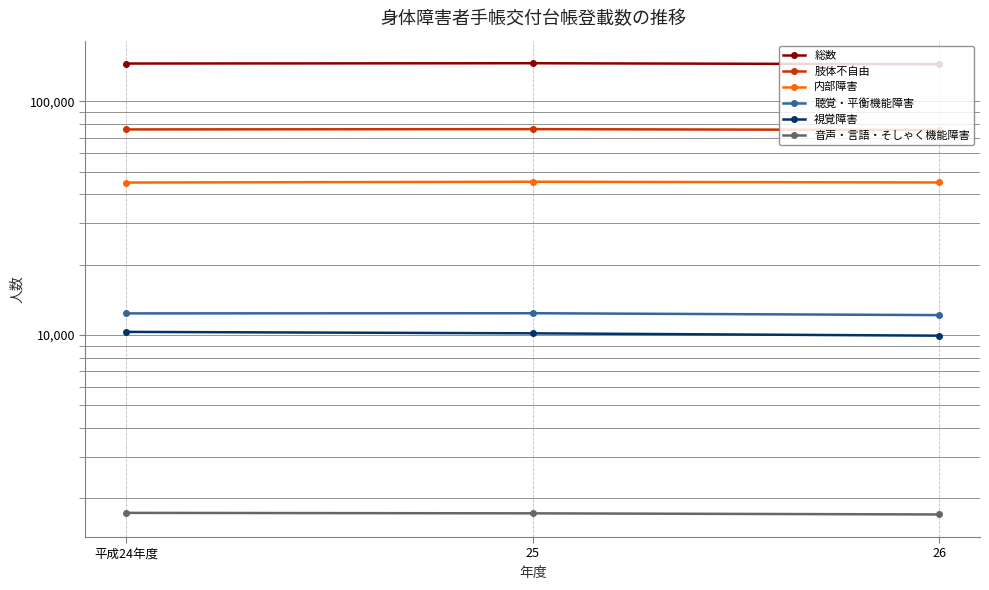

At which label is 総数 closest to 144838?

平成24年度